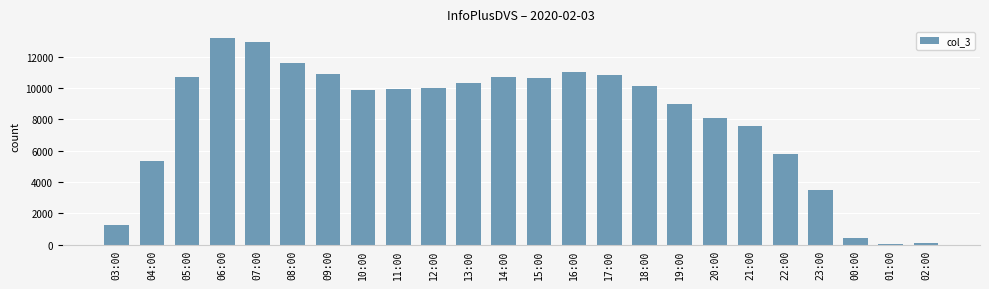

How many bars are there in total?

24